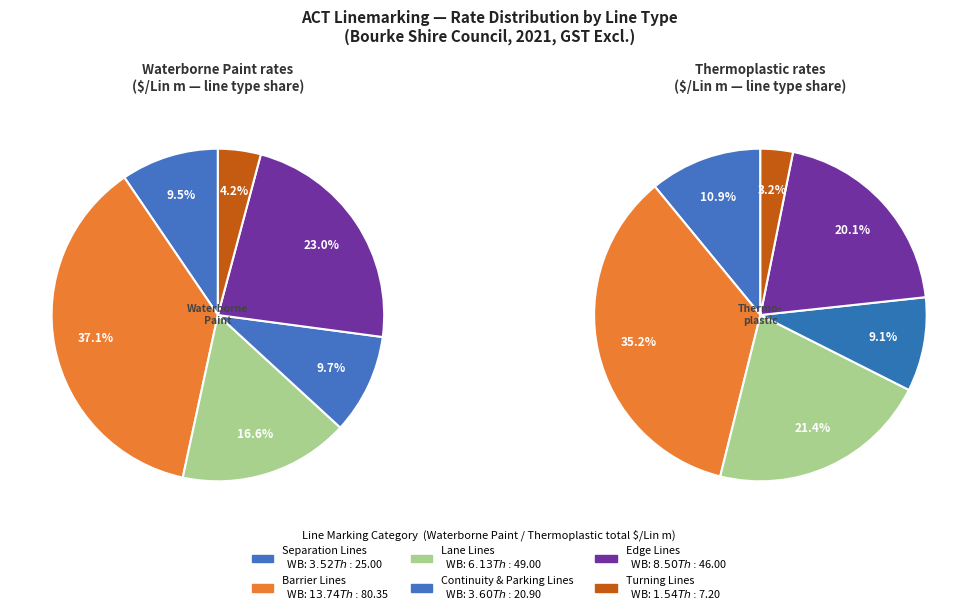

Does 4 account for over 50% of the chart?

No